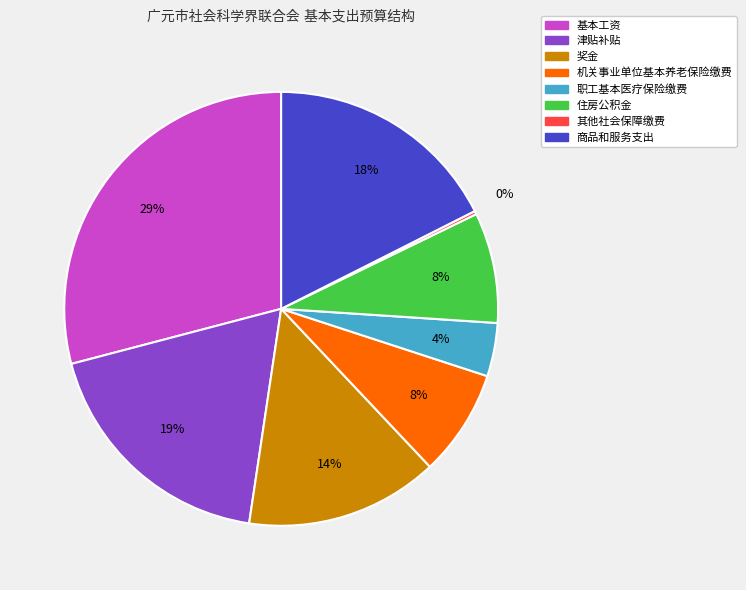

To the nearest percent, what portion does 奖金 represent?

14%